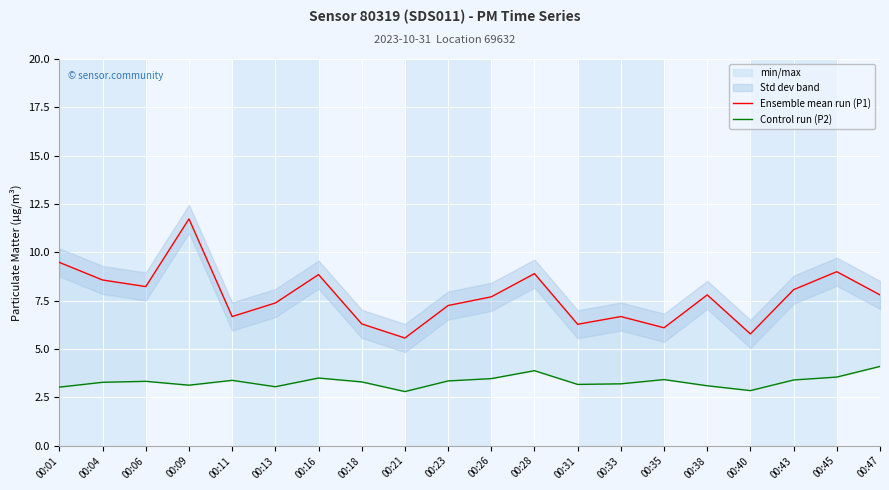

In Ensemble mean run (P1), how many points are lower than both neighbors (excluding endpoints)?

6